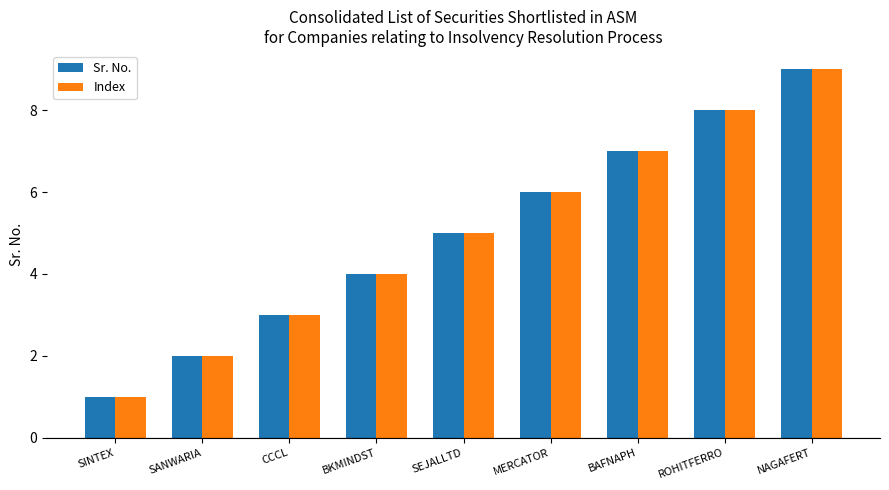

Is the value of Sr. No. at MERCATOR greater than the value of Index at ROHITFERRO?

No